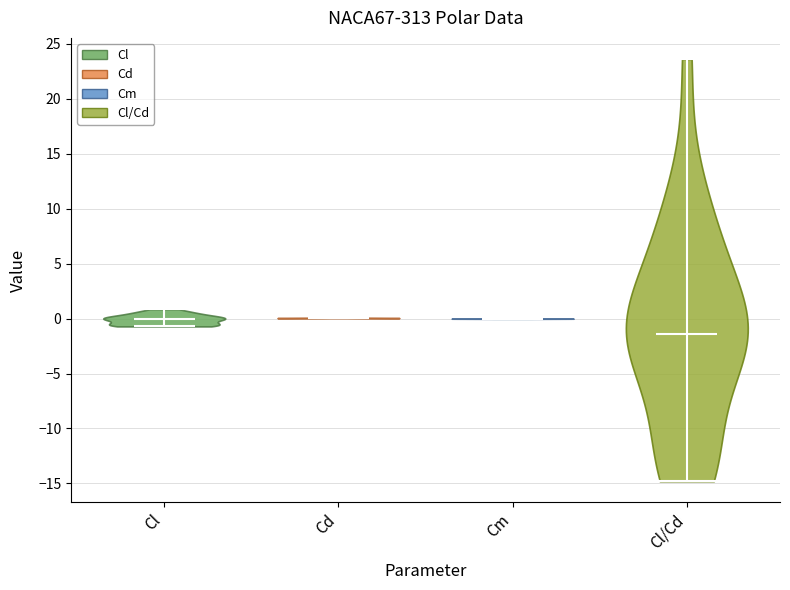

Reading left to right, read every violin against the y-axis: where its median line is, and the lowest and highest points it reaches. The values are not printed on the chart, so give them approximately, as read against the axis.

Cl: median line 0.0, lowest point -0.5, highest point 1.0
Cd: median line 0.0, lowest point 0.0, highest point 0.0
Cm: median line 0.0, lowest point 0.0, highest point 0.0
Cl/Cd: median line -1.5, lowest point -15.0, highest point 23.5